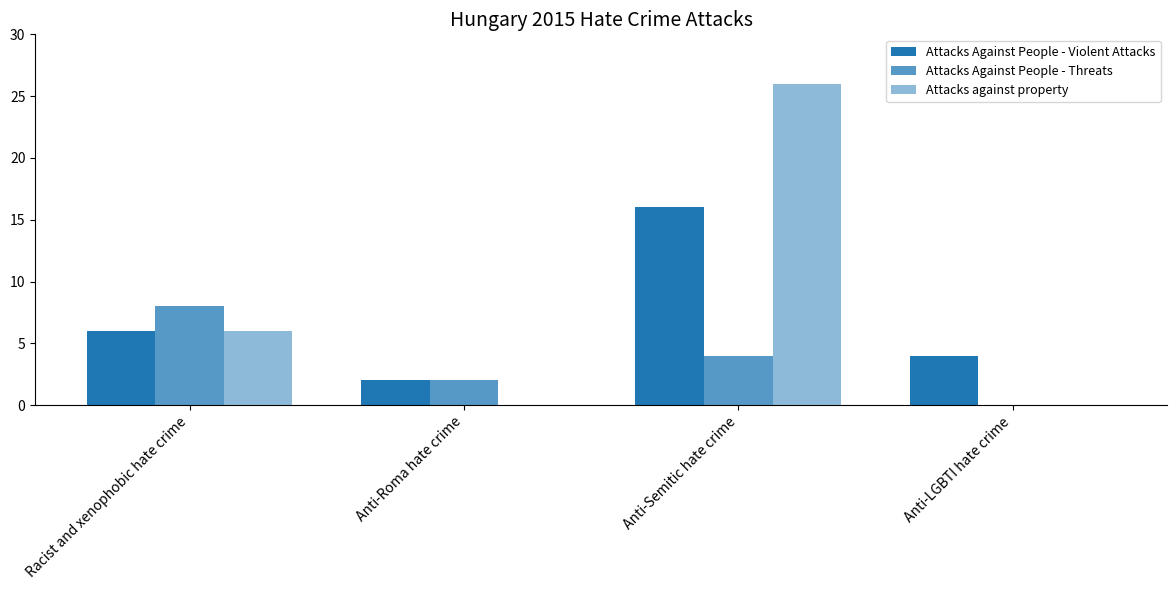

Count the number of categories in the chart.

4